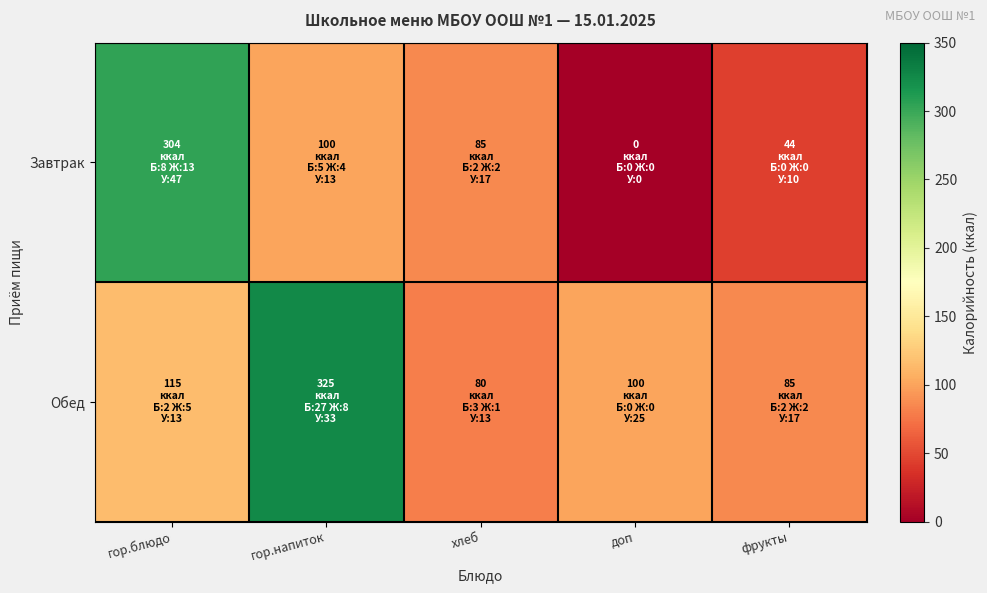

Reading right to left, extract all data points from this chart.

Завтрак: фрукты=44	доп=0	хлеб=85	гор.напиток=100	гор.блюдо=304
Обед: фрукты=85	доп=100	хлеб=80	гор.напиток=325	гор.блюдо=115